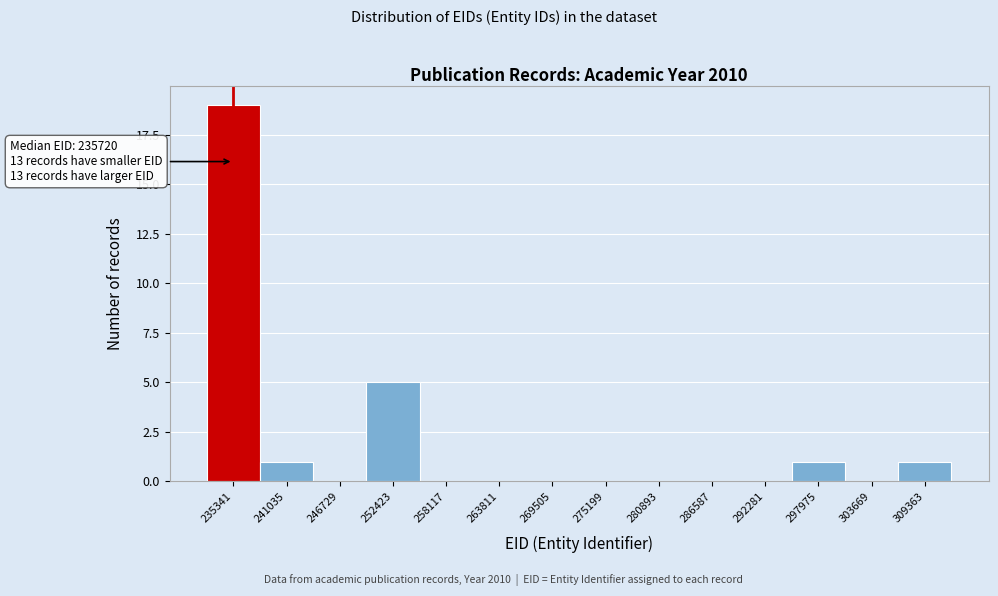

Which range on the x-axis has the tallest bar?

232000 to 238000